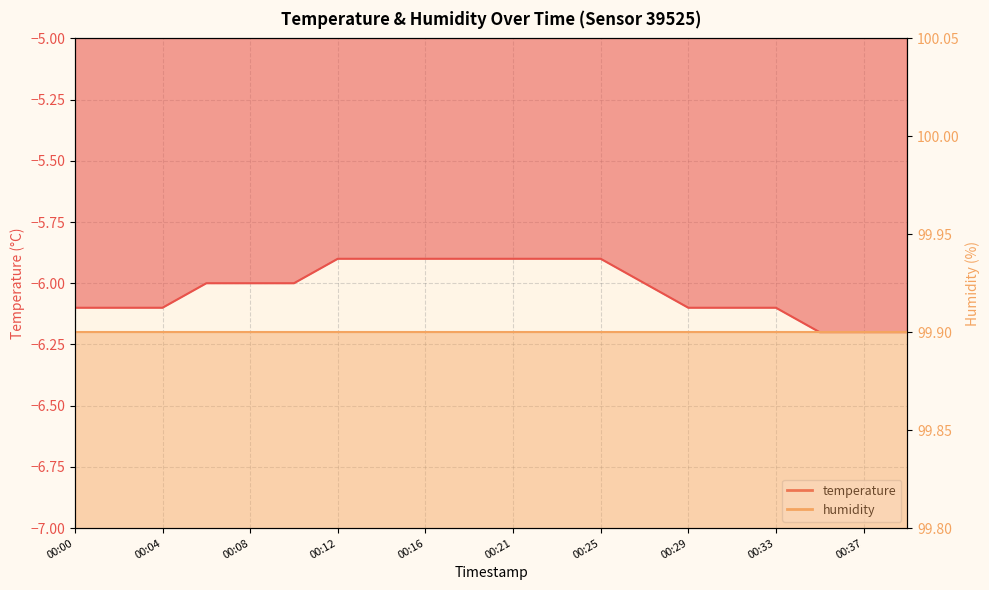

What is the greatest value displayed?

-5.9